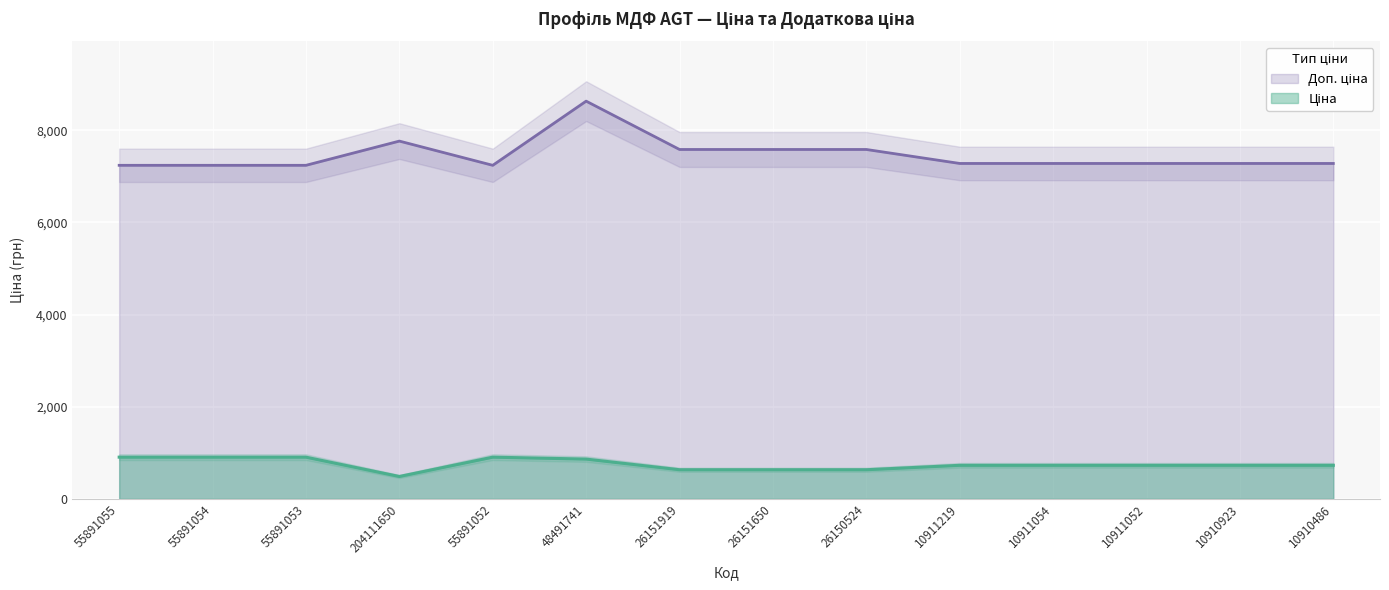

What is the maximum value shown in the chart?

8629.4